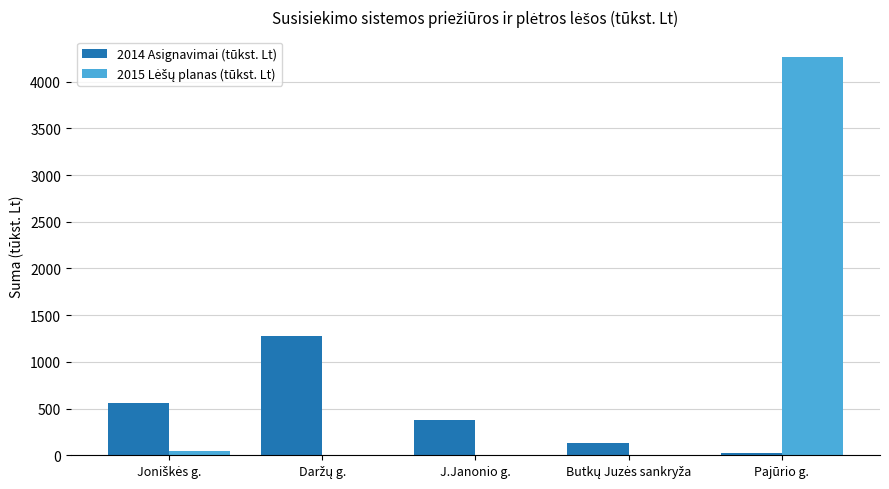

At which category is the sum across all series the highest?

Pajūrio g.